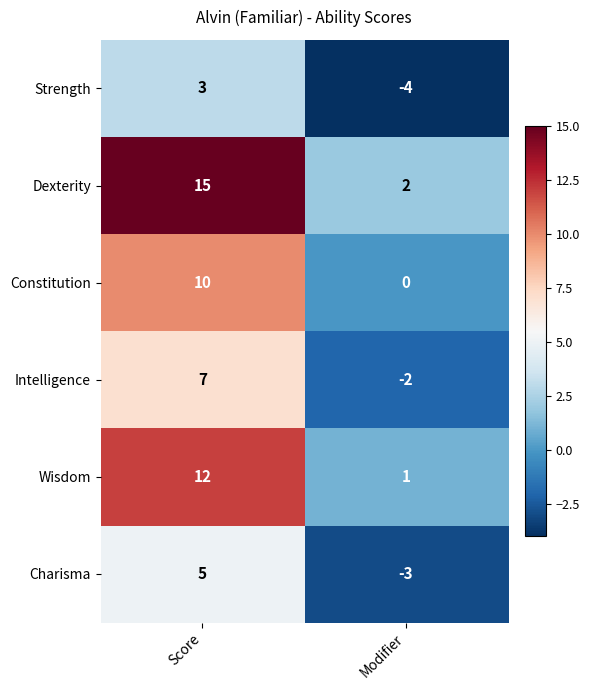

At which category does the chart reach its minimum across all series?

Modifier